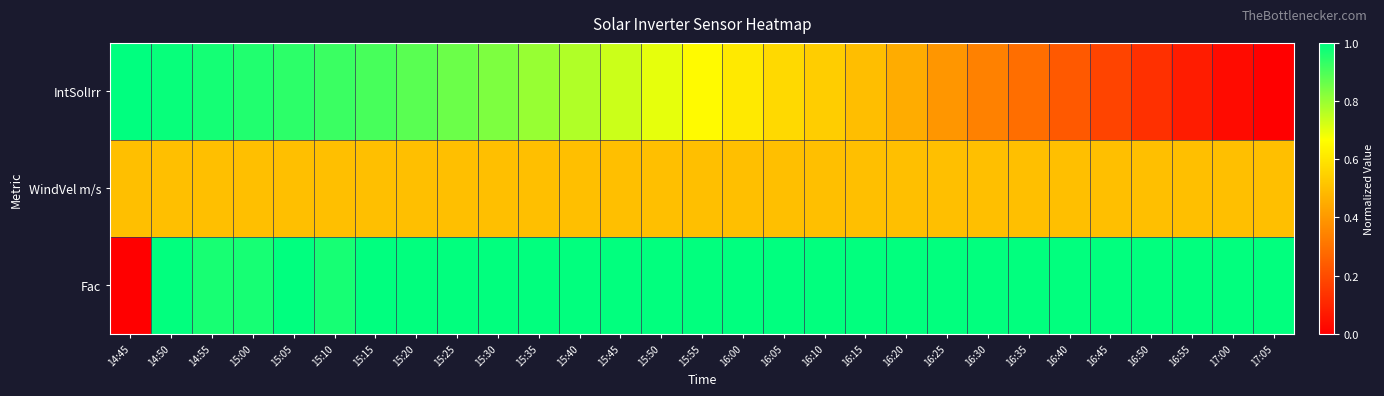

Reading right to left, extract all data points from this chart.

IntSolIrr: 17:05=0.0	17:00=0.0	16:55=0.1	16:50=0.1	16:45=0.2	16:40=0.2	16:35=0.3	16:30=0.3	16:25=0.4	16:20=0.5	16:15=0.5	16:10=0.5	16:05=0.6	16:00=0.6	15:55=0.7	15:50=0.7	15:45=0.7	15:40=0.8	15:35=0.8	15:30=0.8	15:25=0.9	15:20=0.9	15:15=0.9	15:10=0.9	15:05=0.9	15:00=1.0	14:55=1.0	14:50=1.0	14:45=1.0
WindVel m/s: 17:05=0.5	17:00=0.5	16:55=0.5	16:50=0.5	16:45=0.5	16:40=0.5	16:35=0.5	16:30=0.5	16:25=0.5	16:20=0.5	16:15=0.5	16:10=0.5	16:05=0.5	16:00=0.5	15:55=0.5	15:50=0.5	15:45=0.5	15:40=0.5	15:35=0.5	15:30=0.5	15:25=0.5	15:20=0.5	15:15=0.5	15:10=0.5	15:05=0.5	15:00=0.5	14:55=0.5	14:50=0.5	14:45=0.5
Fac: 17:05=1.0	17:00=1.0	16:55=1.0	16:50=1.0	16:45=1.0	16:40=1.0	16:35=1.0	16:30=1.0	16:25=1.0	16:20=1.0	16:15=1.0	16:10=1.0	16:05=1.0	16:00=1.0	15:55=1.0	15:50=1.0	15:45=1.0	15:40=1.0	15:35=1.0	15:30=1.0	15:25=1.0	15:20=1.0	15:15=1.0	15:10=1.0	15:05=1.0	15:00=1.0	14:55=1.0	14:50=1.0	14:45=0.0